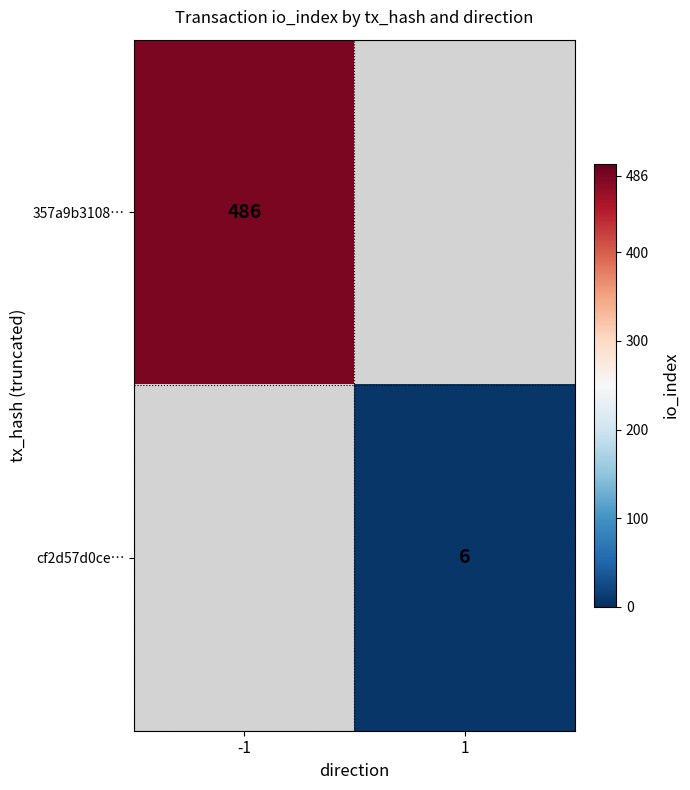

The cf2d57d0ce… series shows 3 at 1. True or false?

False